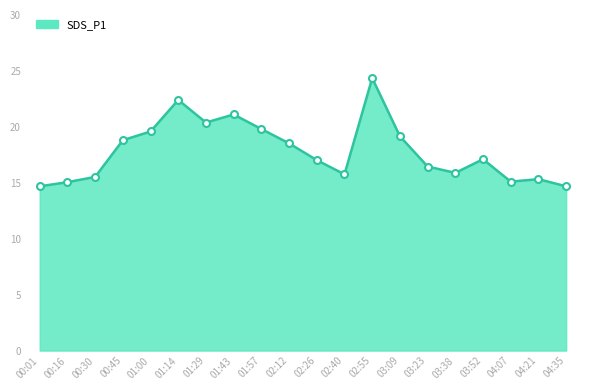

At which category does the chart reach its peak across all series?

02:55